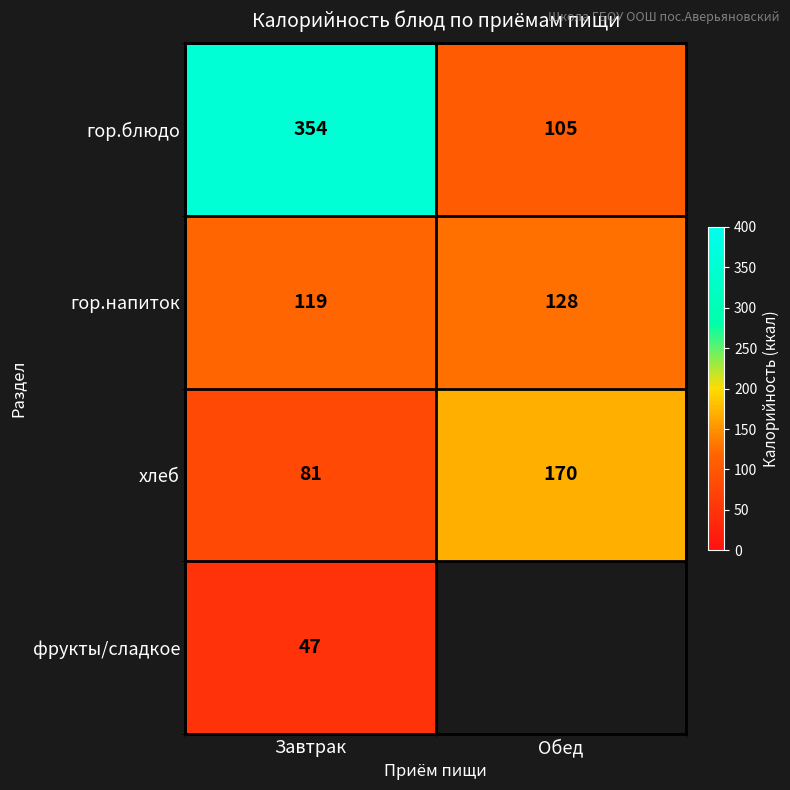

What is the difference between the highest and lowest values at Завтрак?

307